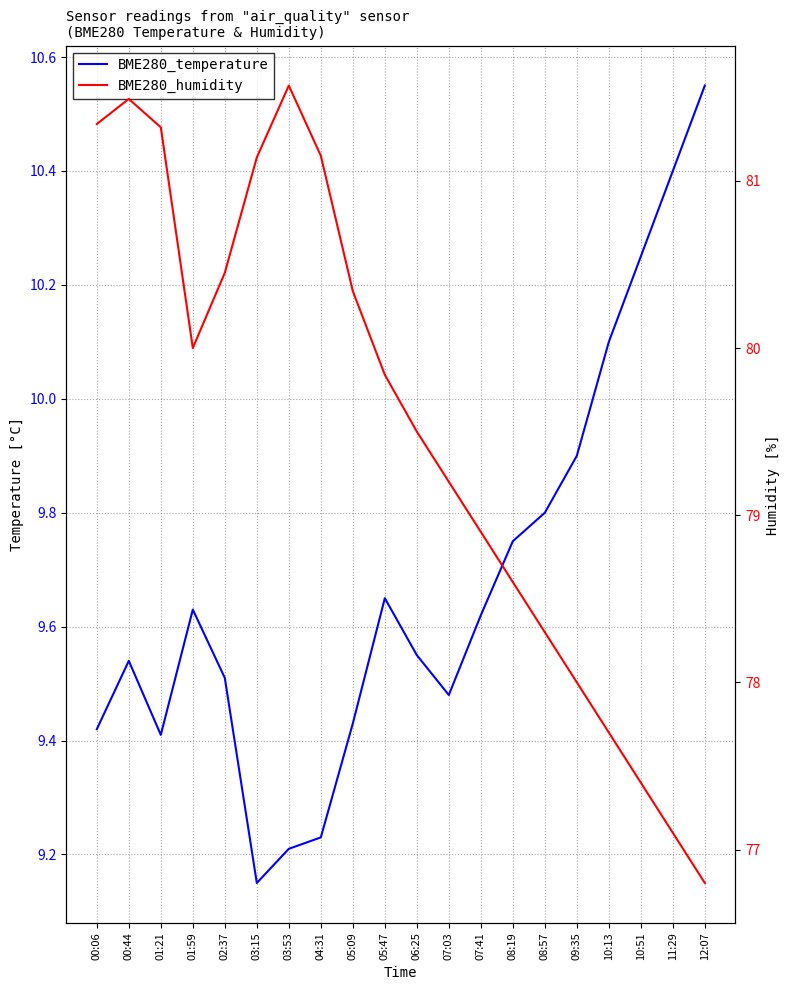

The BME280_temperature series shows 2.9 at 10:51. True or false?

False